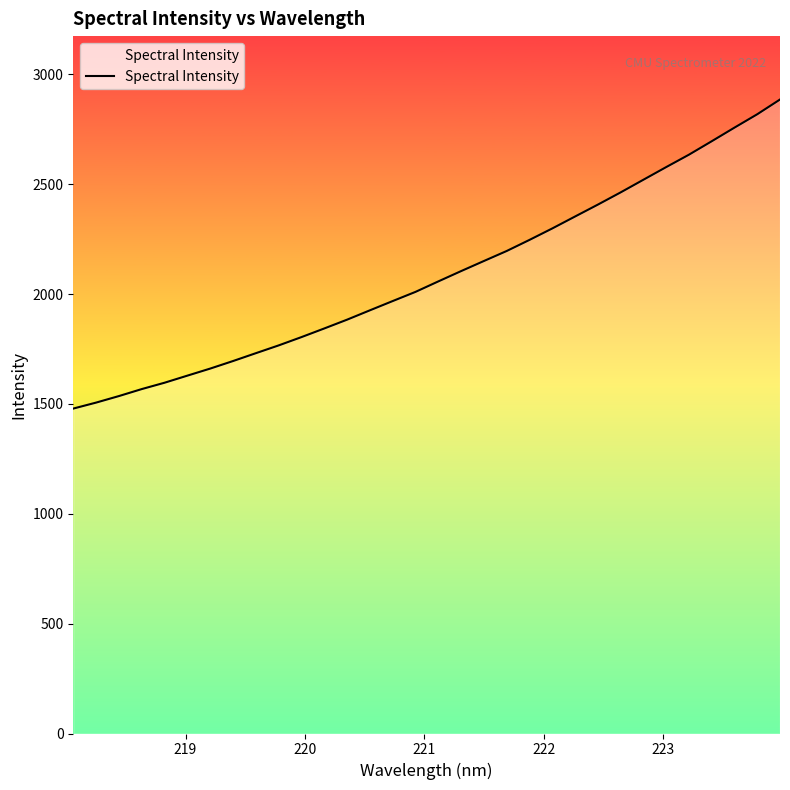

What is the greatest value displayed?

2885.9